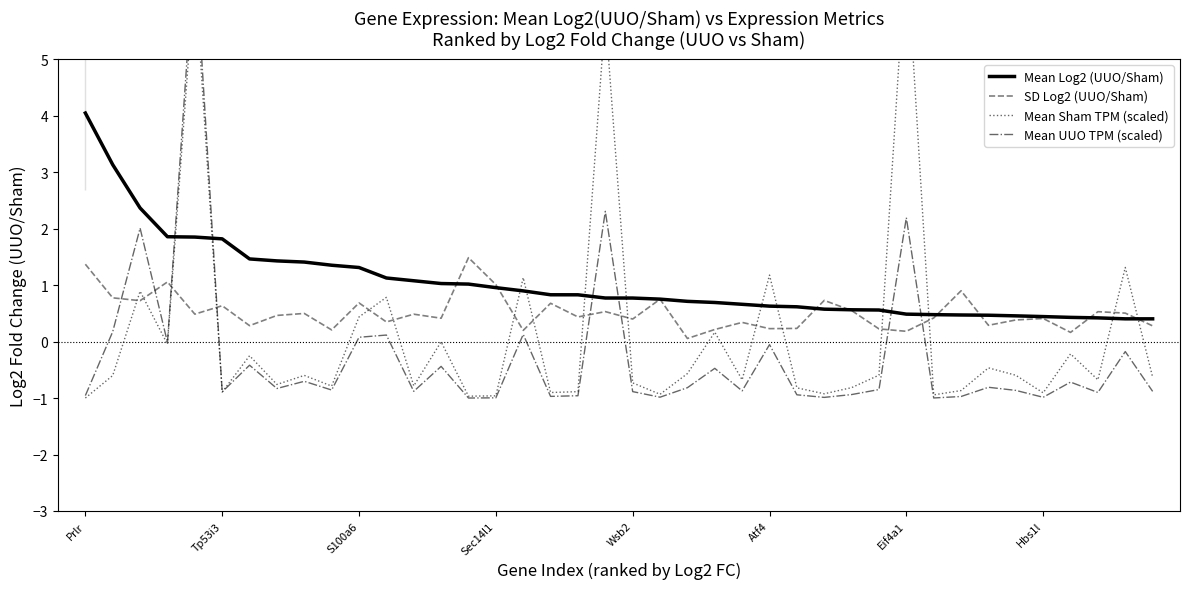

What is the value of the SD Log2 (UUO/Sham) point at the 6th from the left?

0.6